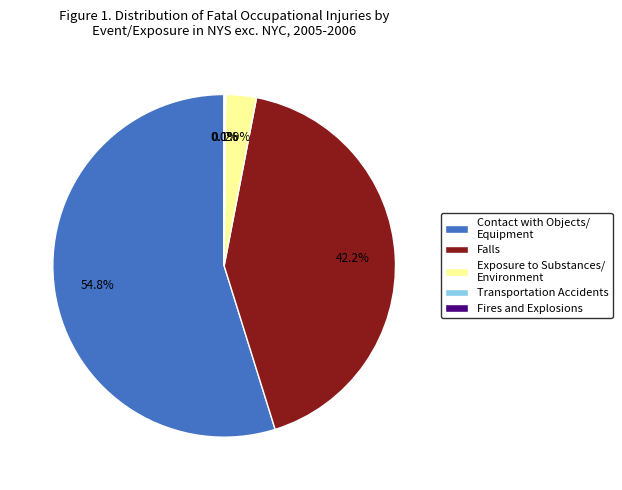

What is the largest slice in the pie chart?

Contact with Objects/ Equipment